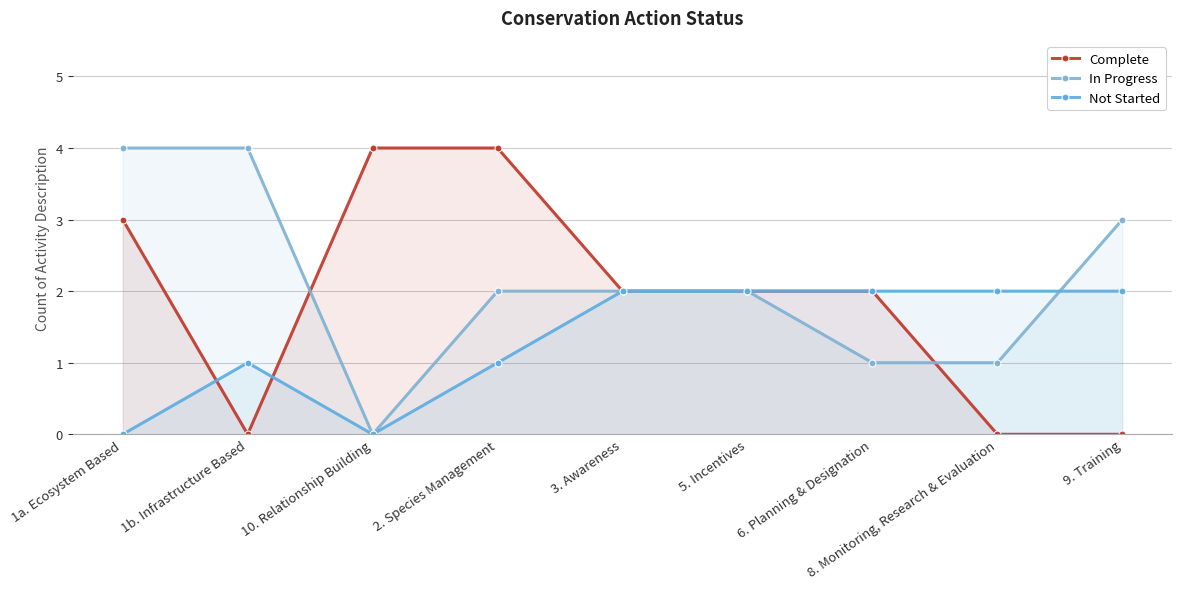

Is the value of Not Started at 8. Monitoring, Research & Evaluation greater than the value of In Progress at 10. Relationship Building?

Yes